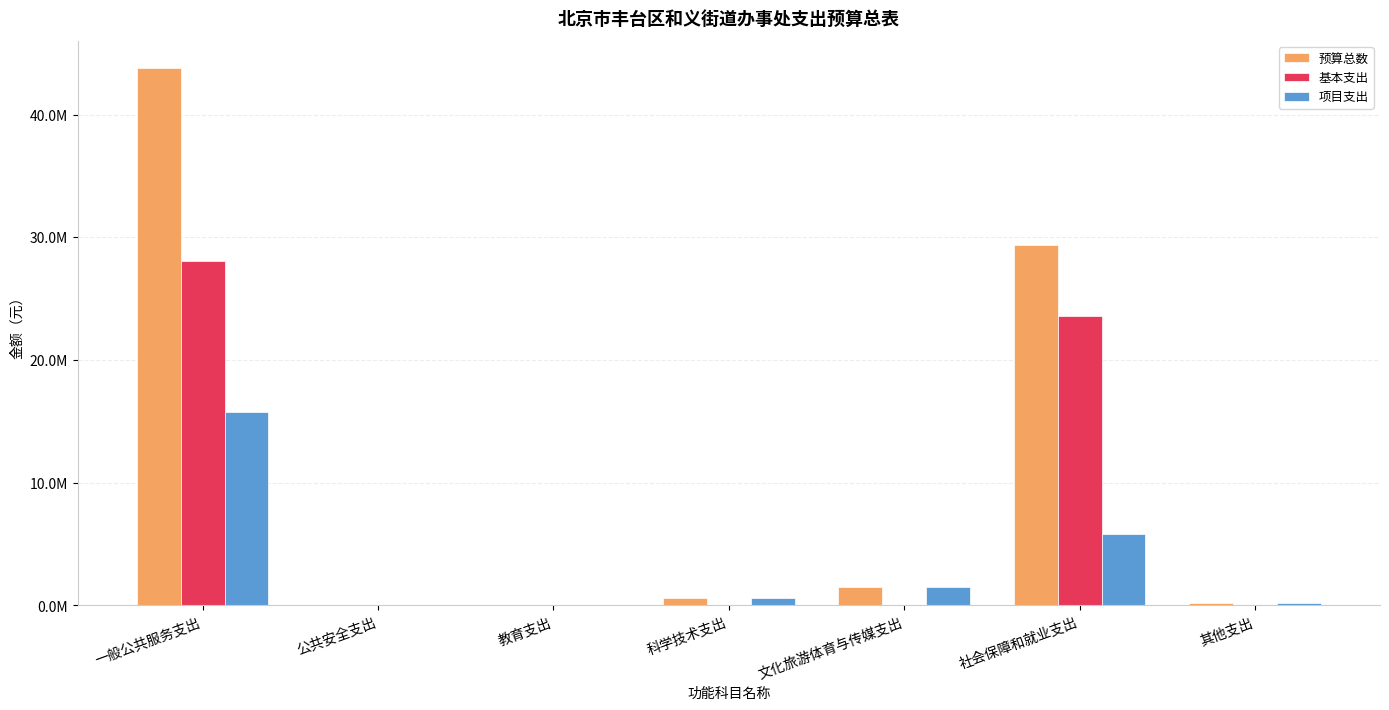

Between 文化旅游体育与传媒支出 and 社会保障和就业支出, which series saw the biggest shift?

预算总数